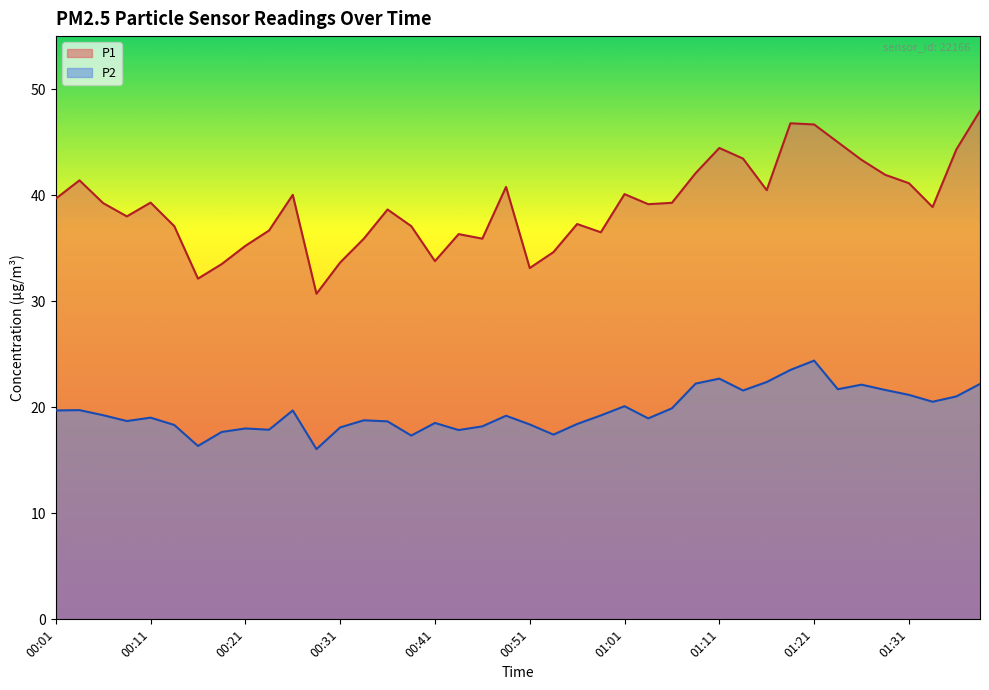

How many categories are shown in the chart?

40